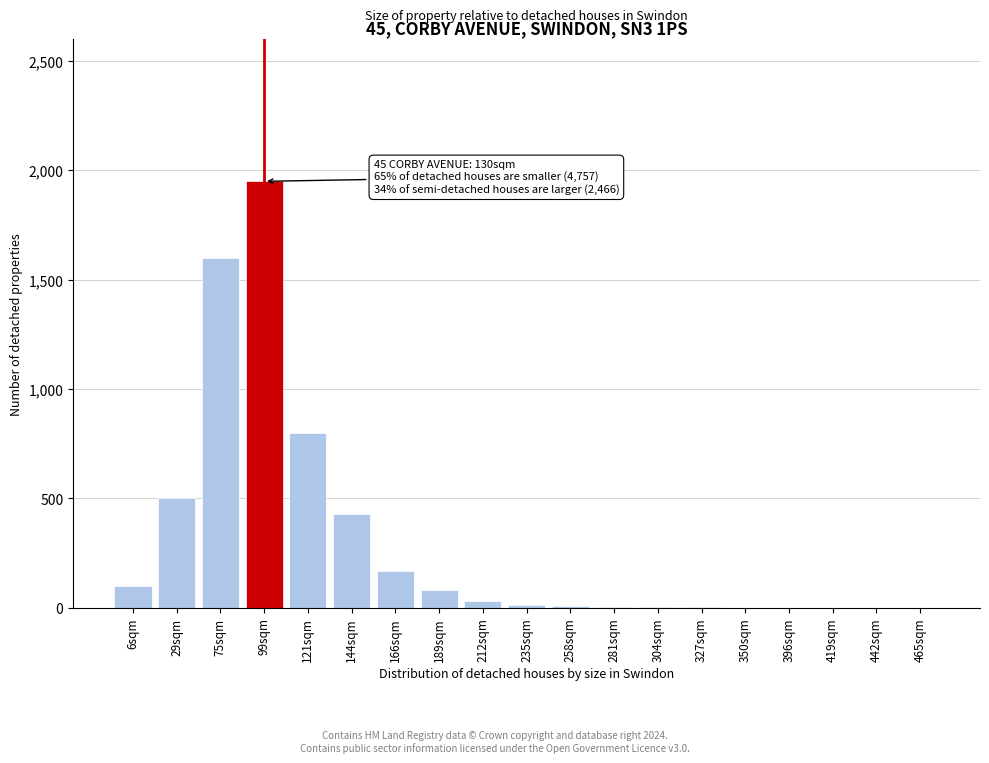

What is the maximum value shown in the chart?

1950